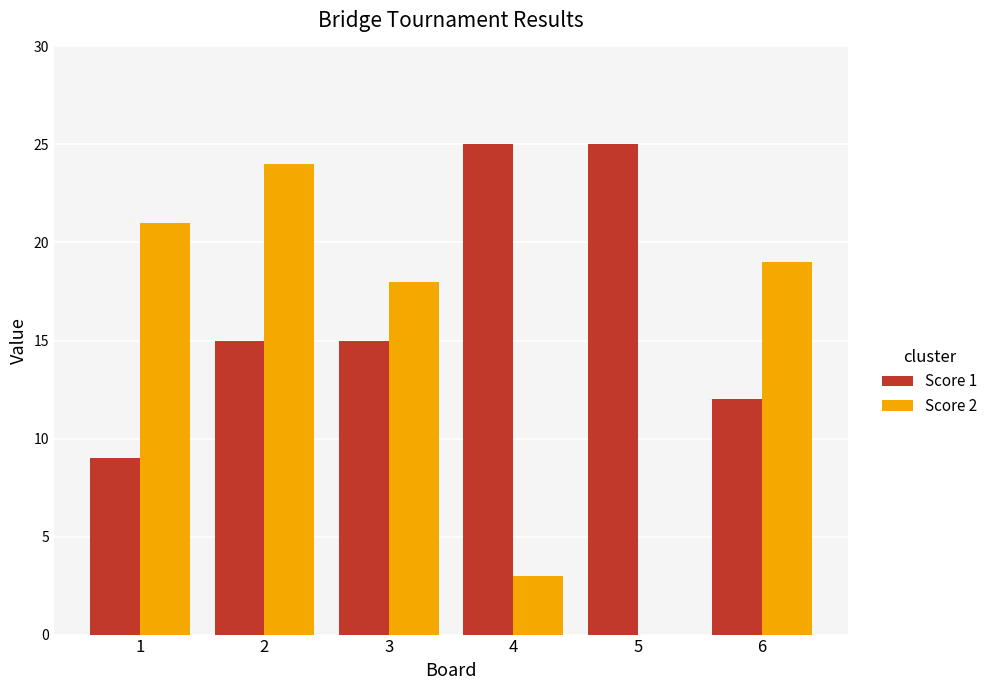

What is the highest value of the Score 1 series?

25